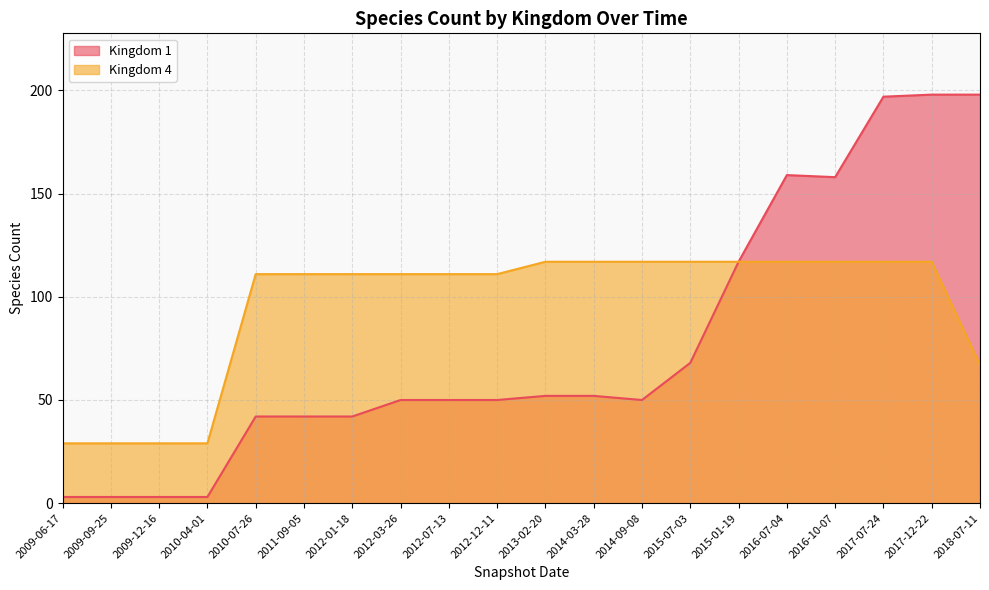

At which category is the sum across all series the highest?

2017-12-22